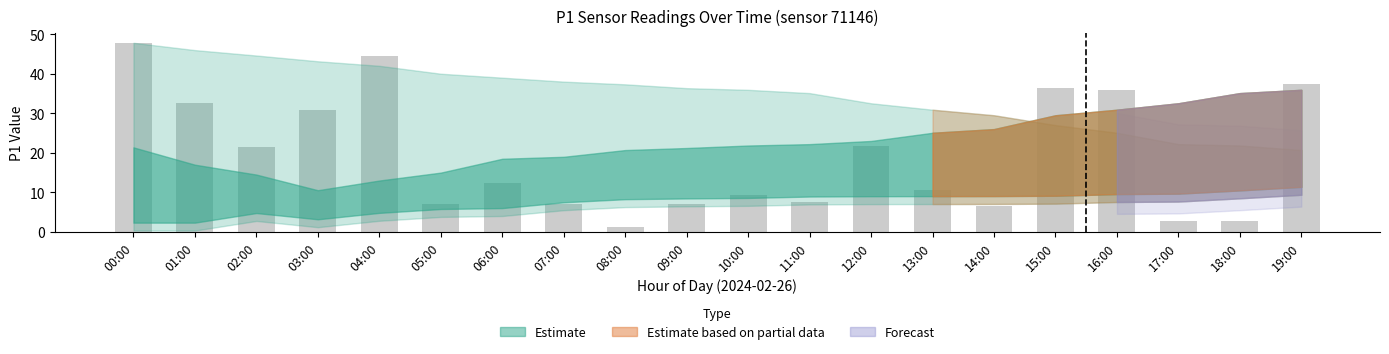

Is it true that the value at 18:00 is 0.9?

False